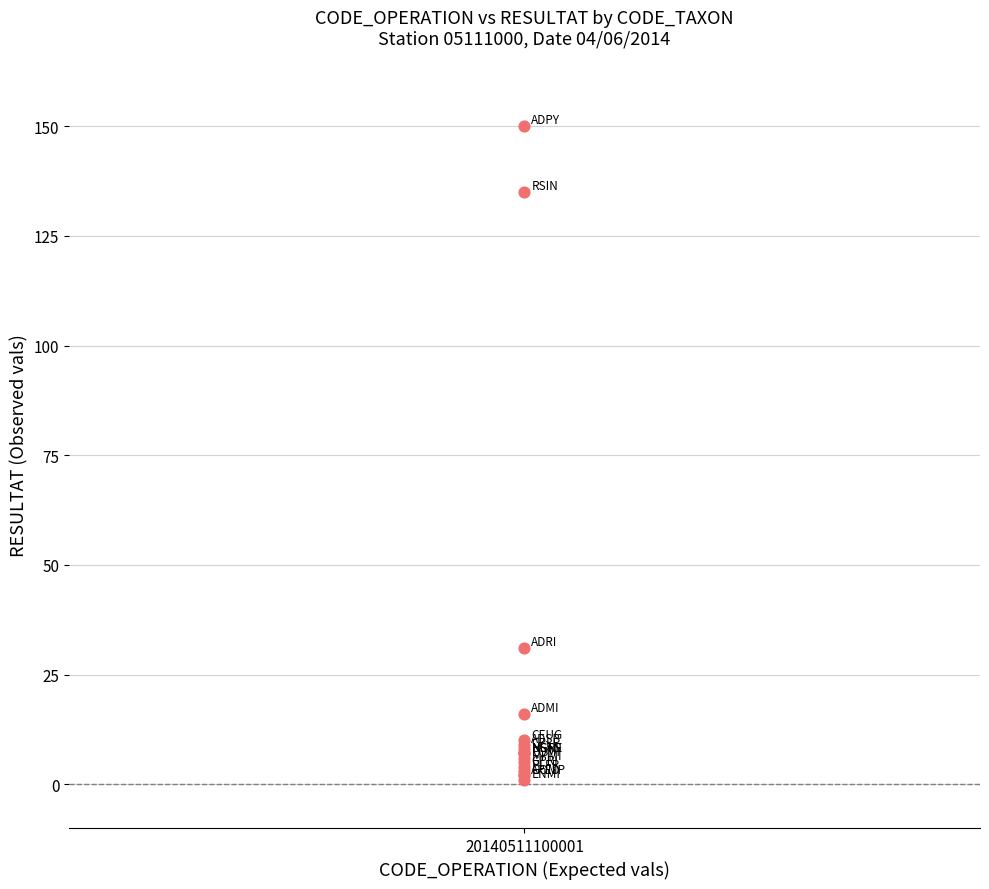

What Y value in the scatter plot is closest to 75?

31